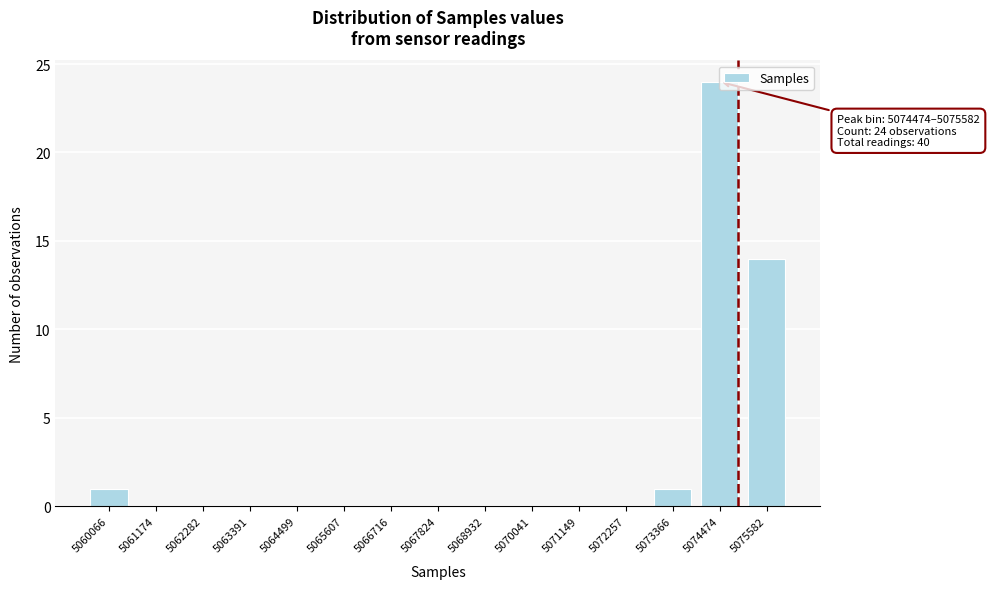

Which has a higher value, 5060066 or 5075582?

5075582